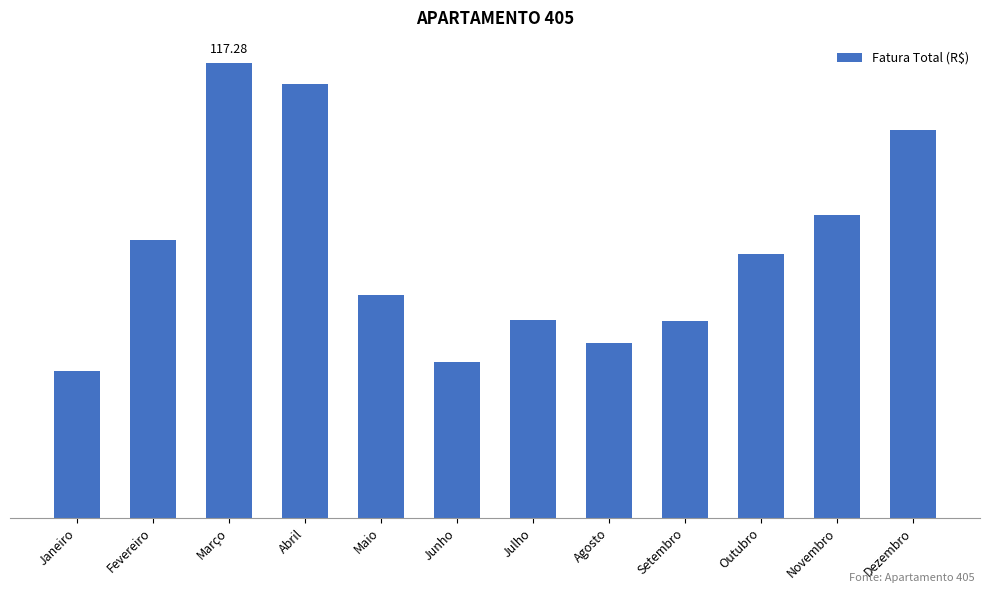

Does the chart contain any negative values?

No